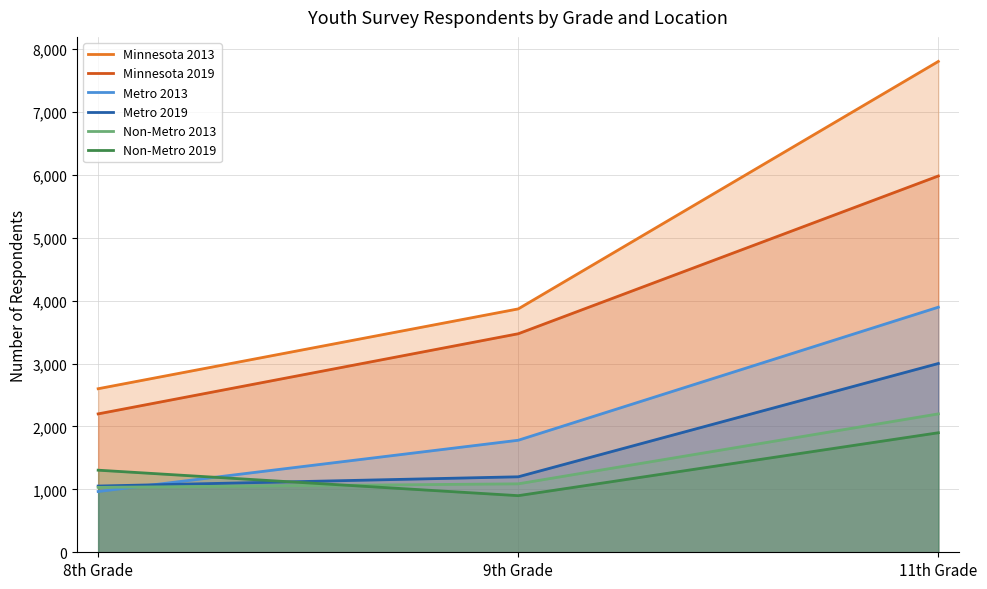

Read the Minnesota 2013 value at 11th Grade.

7803